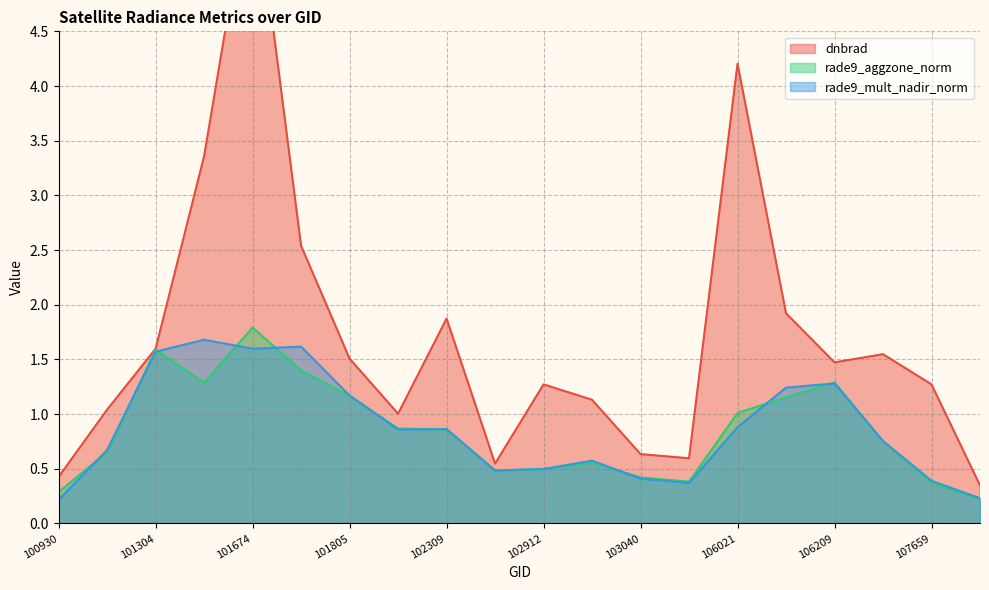

What is the value of the dnbrad point at the 6th from the left?

2.5